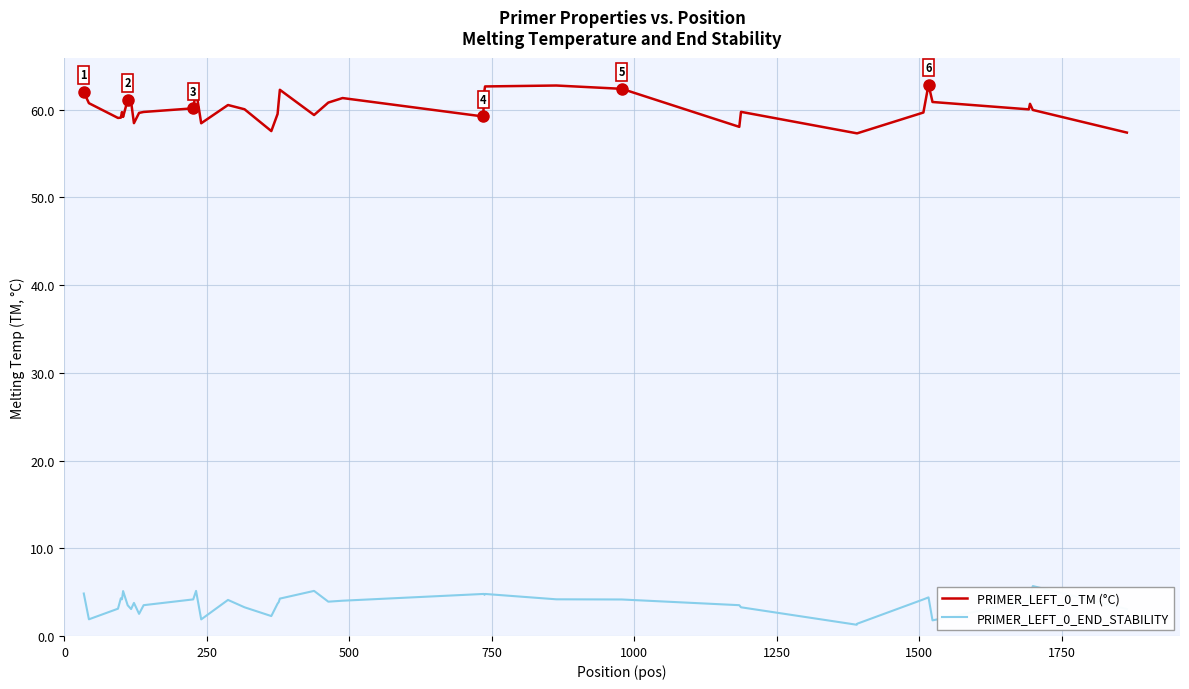

Which series has the largest total across all categories?

PRIMER_LEFT_0_TM (°C)